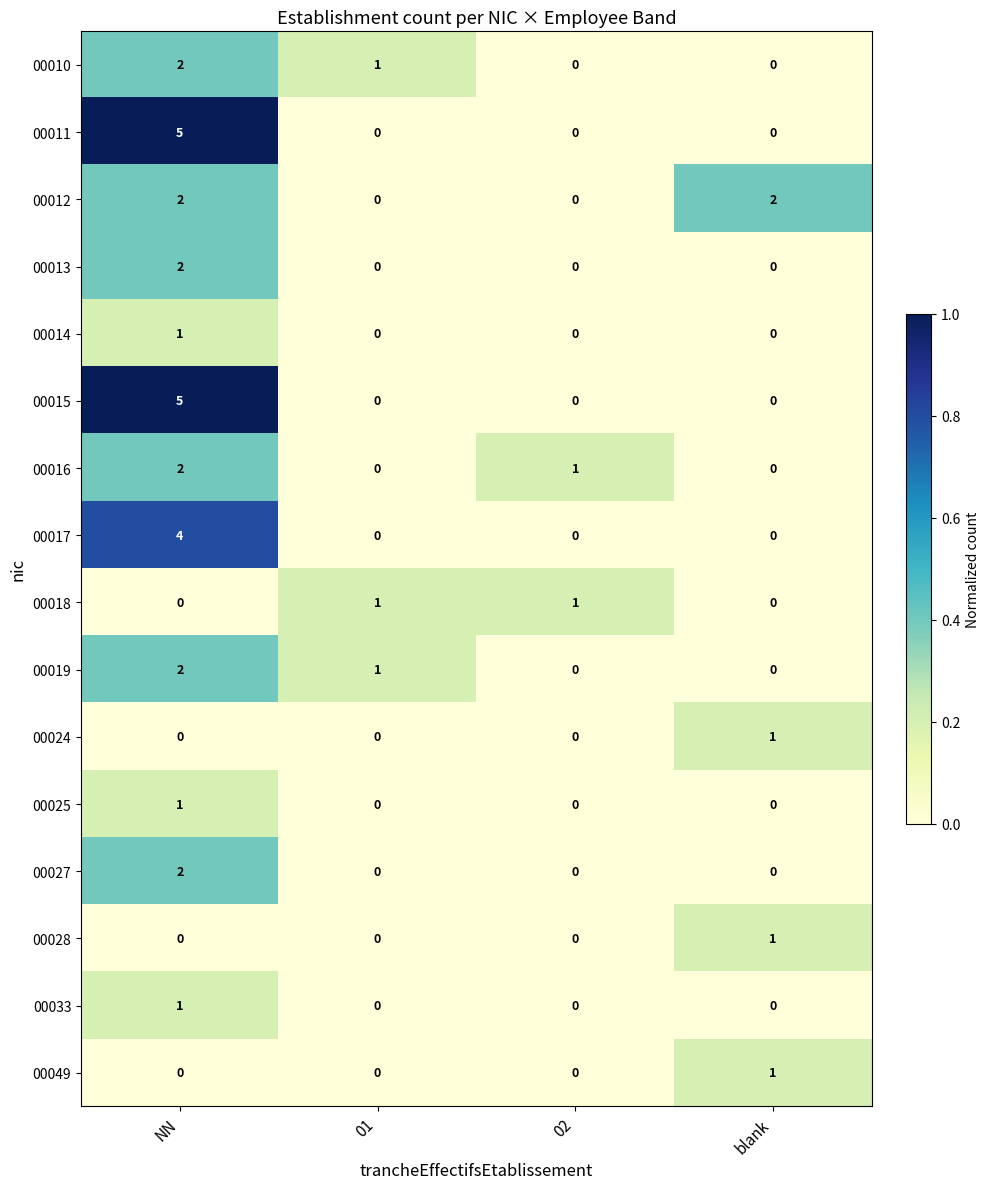

What is the spread (max minus min) of values at NN?

5